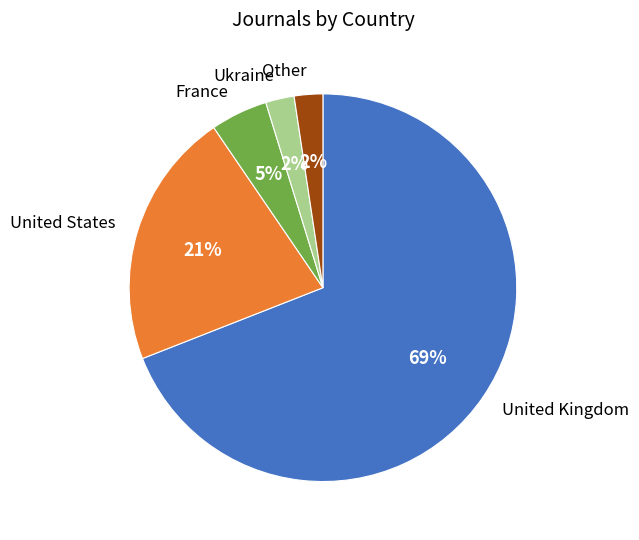

Is the sum of Ukraine and United States greater than half?

No